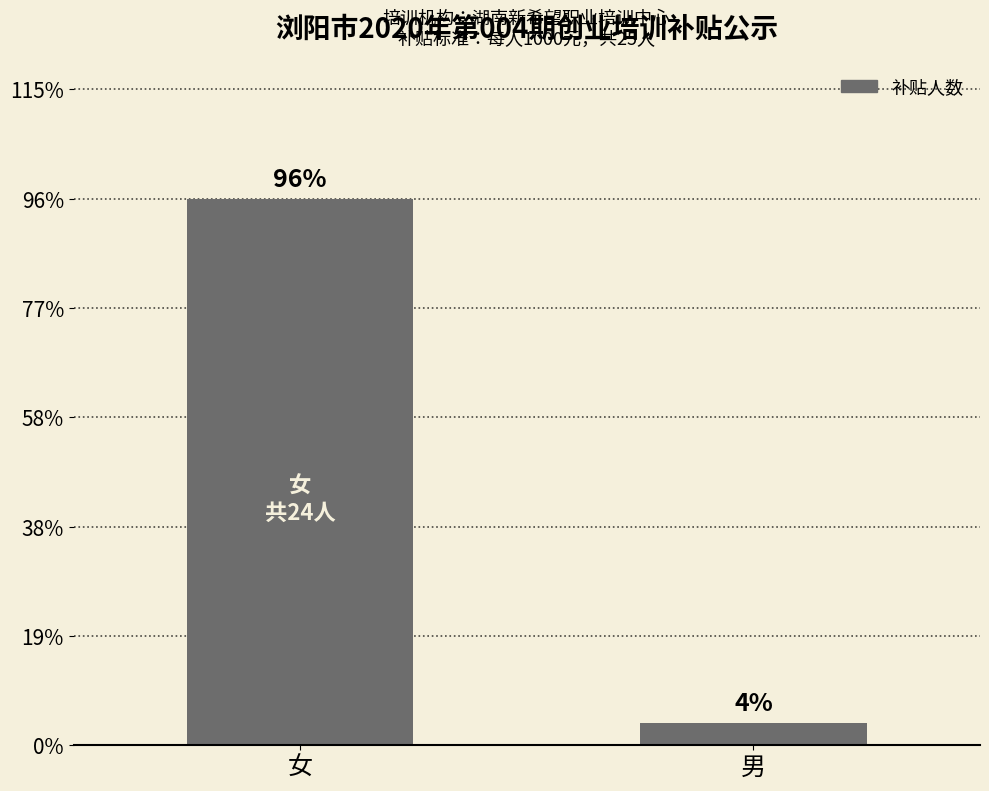

The value at 女 is 32. True or false?

False